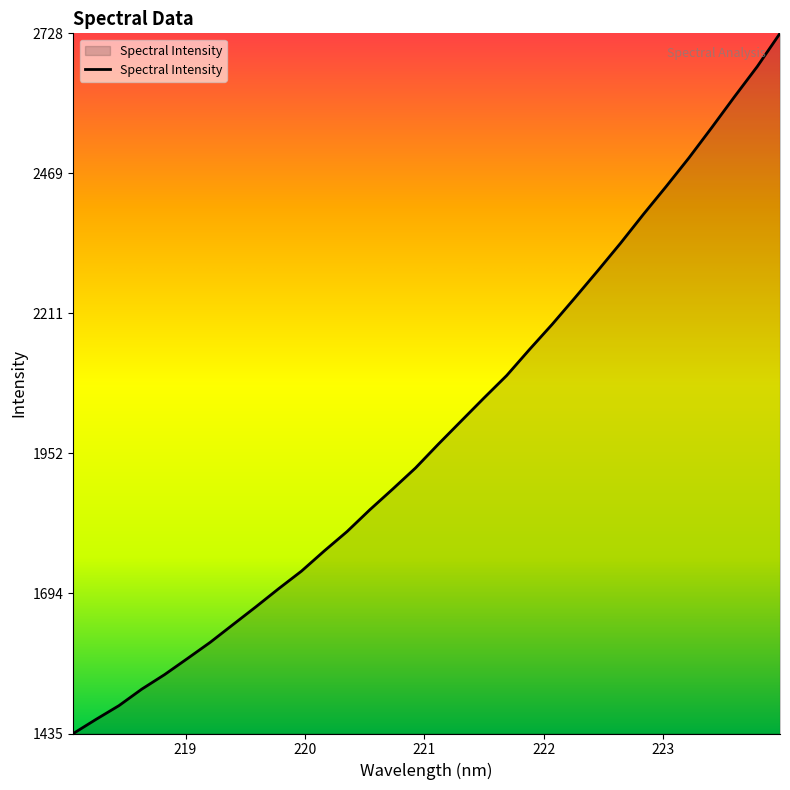

What is the maximum value shown in the chart?

2728.4